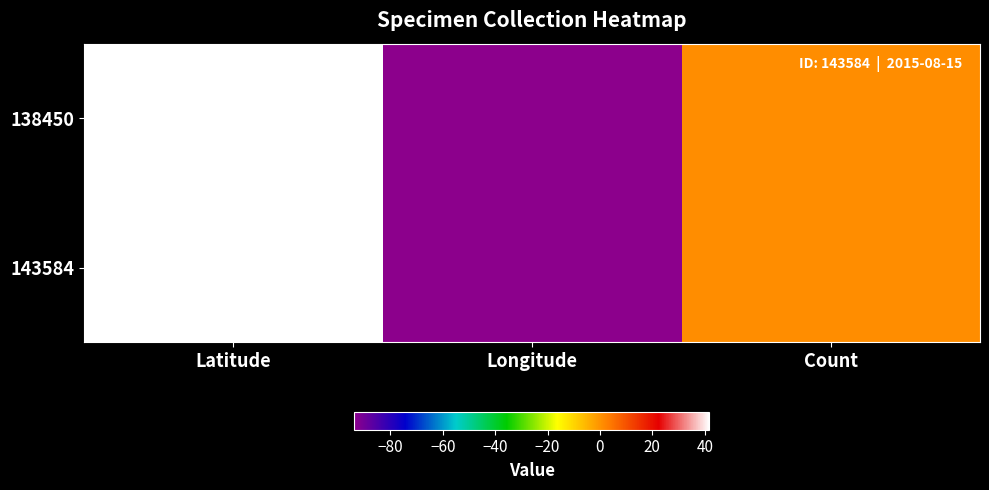

Between Count and Longitude, which is larger?

Count